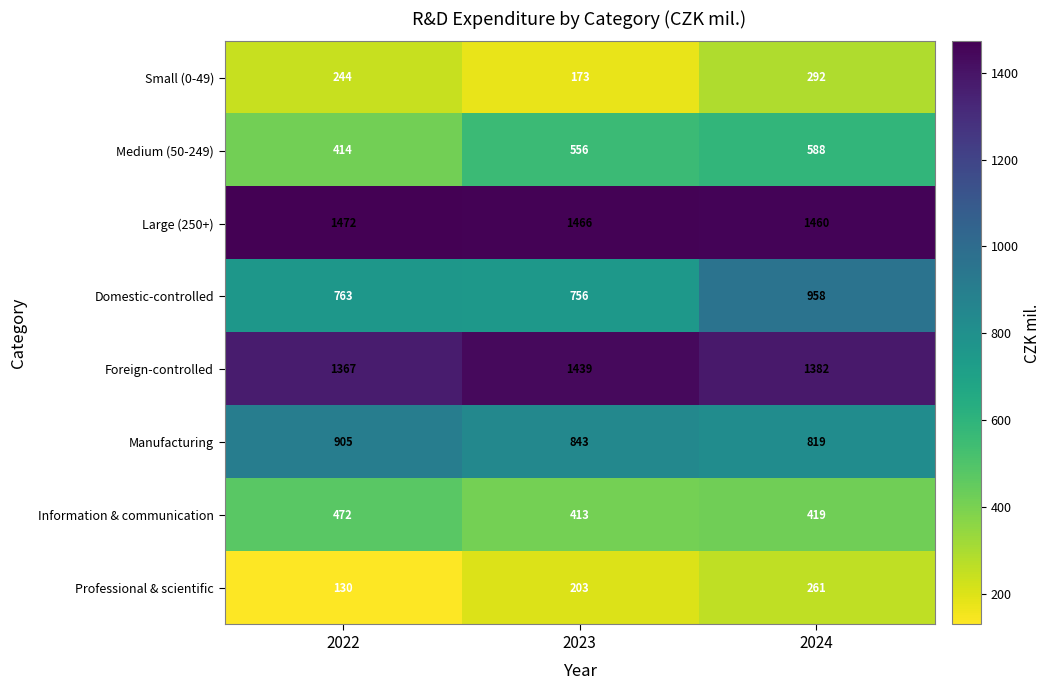

What is the difference between the highest and lowest values at 2023?

1293